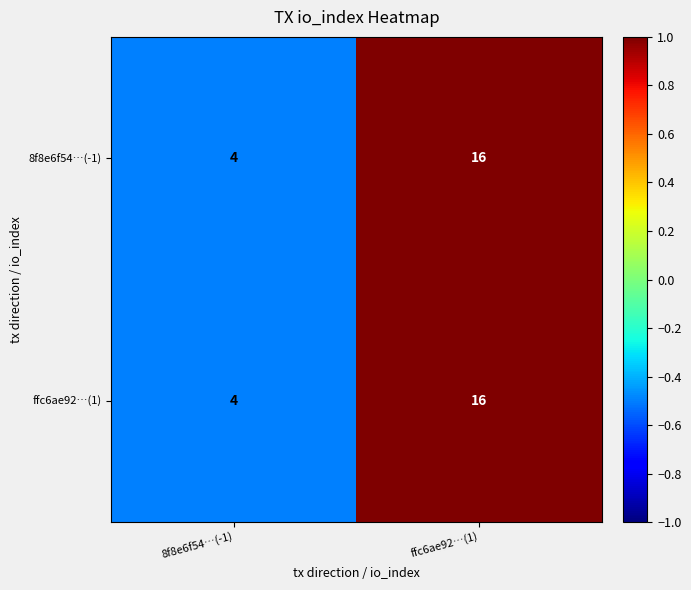

What is the approximate value of ffc6ae92…(1) at 8f8e6f54…(-1)?

4